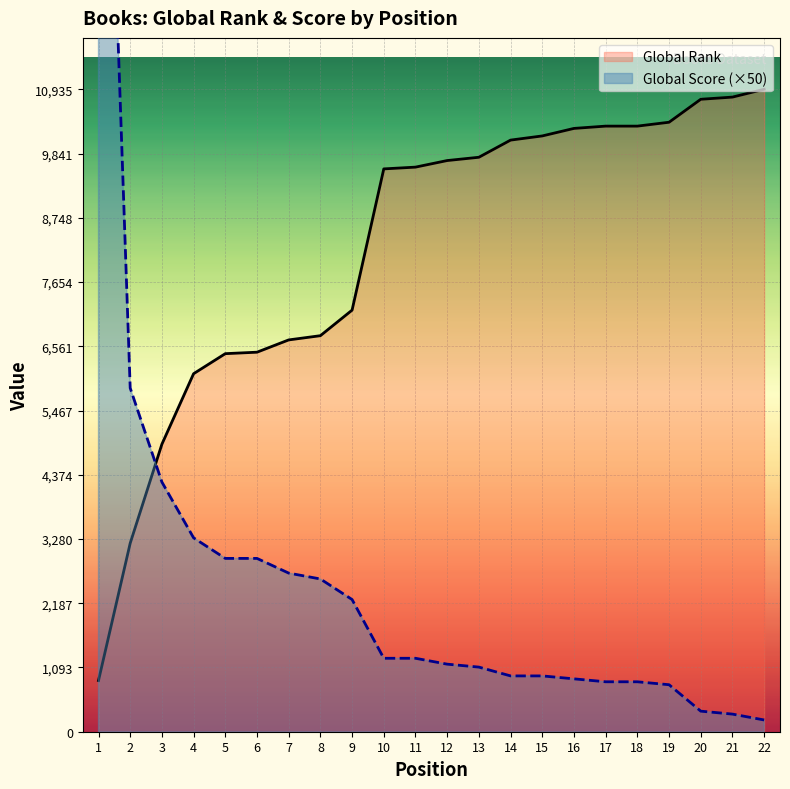

Rank the series by their maximum value, from highest to lowest.

Global Score (×50), Global Rank